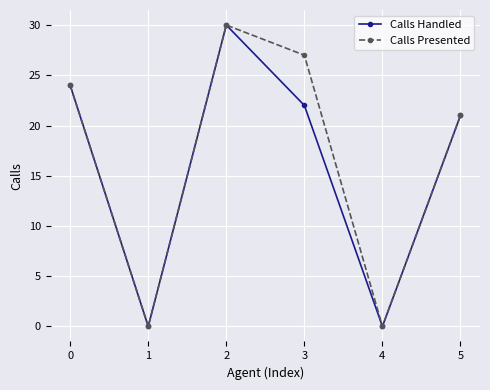

What are all the series names shown in the legend?

Calls Handled, Calls Presented